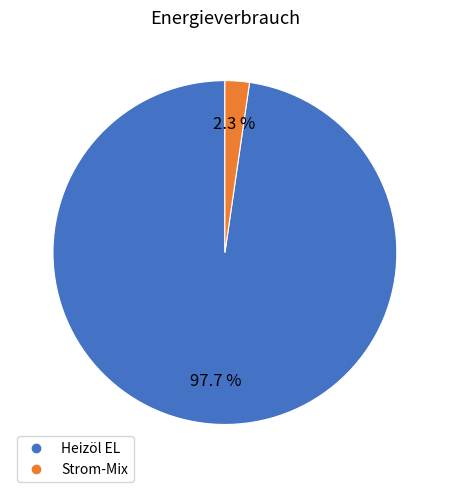

How many slices are in this pie chart?

2